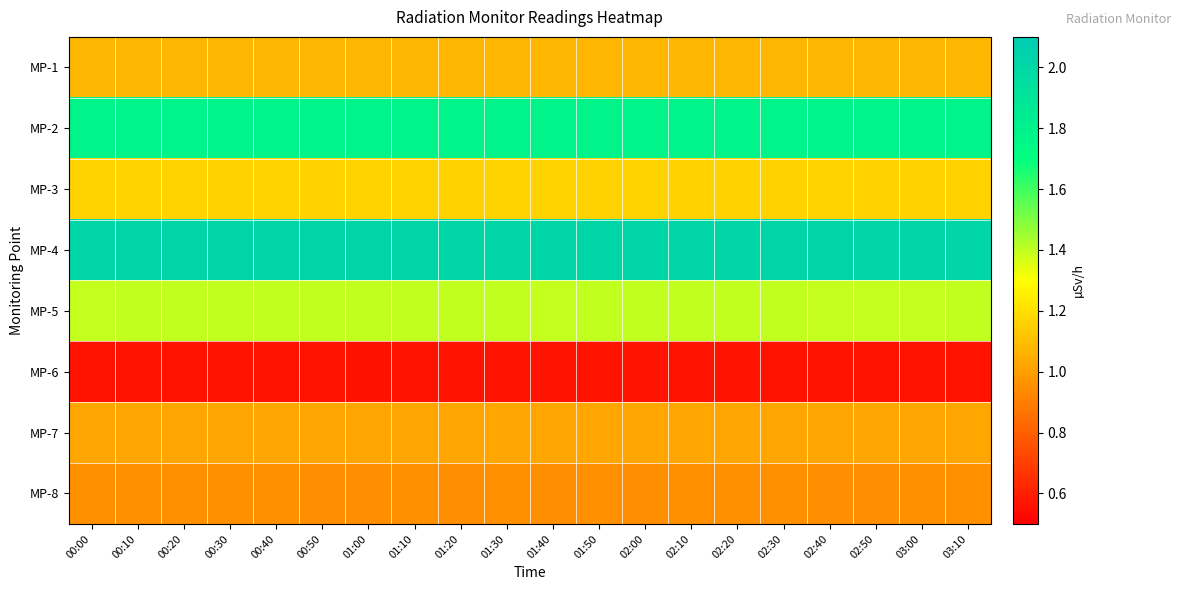

Reading left to right, what are all the values shown in this chart?

MP-1: 00:00=1.1	00:10=1.1	00:20=1.1	00:30=1.1	00:40=1.1	00:50=1.1	01:00=1.1	01:10=1.1	01:20=1.1	01:30=1.1	01:40=1.1	01:50=1.1	02:00=1.1	02:10=1.1	02:20=1.1	02:30=1.1	02:40=1.1	02:50=1.1	03:00=1.1	03:10=1.1
MP-2: 00:00=1.8	00:10=1.8	00:20=1.8	00:30=1.8	00:40=1.8	00:50=1.8	01:00=1.8	01:10=1.8	01:20=1.8	01:30=1.8	01:40=1.8	01:50=1.8	02:00=1.8	02:10=1.8	02:20=1.8	02:30=1.8	02:40=1.8	02:50=1.8	03:00=1.8	03:10=1.8
MP-3: 00:00=1.2	00:10=1.2	00:20=1.2	00:30=1.2	00:40=1.2	00:50=1.2	01:00=1.2	01:10=1.2	01:20=1.2	01:30=1.2	01:40=1.2	01:50=1.2	02:00=1.2	02:10=1.2	02:20=1.2	02:30=1.2	02:40=1.2	02:50=1.2	03:00=1.2	03:10=1.2
MP-4: 00:00=2.0	00:10=2.0	00:20=2.0	00:30=2.0	00:40=2.0	00:50=2.0	01:00=2.0	01:10=2.0	01:20=2.0	01:30=2.0	01:40=2.0	01:50=2.0	02:00=2.0	02:10=2.0	02:20=2.0	02:30=2.0	02:40=2.0	02:50=2.0	03:00=2.0	03:10=2.0
MP-5: 00:00=1.4	00:10=1.4	00:20=1.4	00:30=1.4	00:40=1.4	00:50=1.4	01:00=1.4	01:10=1.4	01:20=1.4	01:30=1.4	01:40=1.4	01:50=1.4	02:00=1.4	02:10=1.4	02:20=1.4	02:30=1.4	02:40=1.4	02:50=1.4	03:00=1.4	03:10=1.4
MP-6: 00:00=0.6	00:10=0.6	00:20=0.6	00:30=0.6	00:40=0.6	00:50=0.6	01:00=0.6	01:10=0.6	01:20=0.6	01:30=0.6	01:40=0.6	01:50=0.6	02:00=0.6	02:10=0.6	02:20=0.6	02:30=0.6	02:40=0.6	02:50=0.6	03:00=0.6	03:10=0.6
MP-7: 00:00=1.0	00:10=1.0	00:20=1.0	00:30=1.0	00:40=1.0	00:50=1.0	01:00=1.0	01:10=1.0	01:20=1.0	01:30=1.0	01:40=1.0	01:50=1.0	02:00=1.0	02:10=1.0	02:20=1.0	02:30=1.0	02:40=1.0	02:50=1.0	03:00=1.0	03:10=1.0
MP-8: 00:00=1.0	00:10=1.0	00:20=1.0	00:30=1.0	00:40=1.0	00:50=0.9	01:00=0.9	01:10=1.0	01:20=0.9	01:30=1.0	01:40=0.9	01:50=1.0	02:00=0.9	02:10=1.0	02:20=1.0	02:30=1.0	02:40=0.9	02:50=0.9	03:00=1.0	03:10=1.0